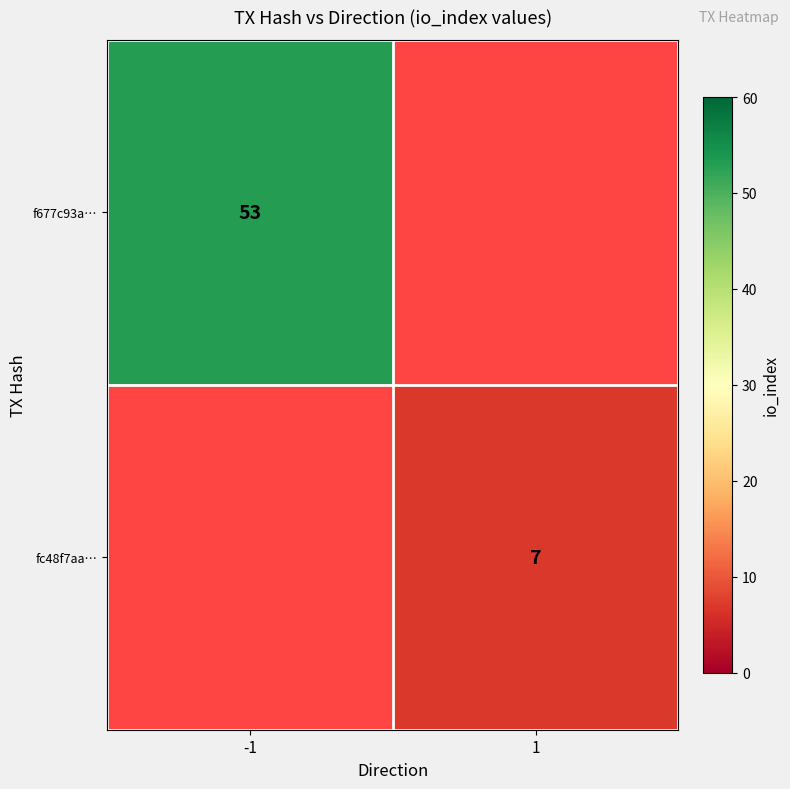

How many categories are shown in the chart?

2